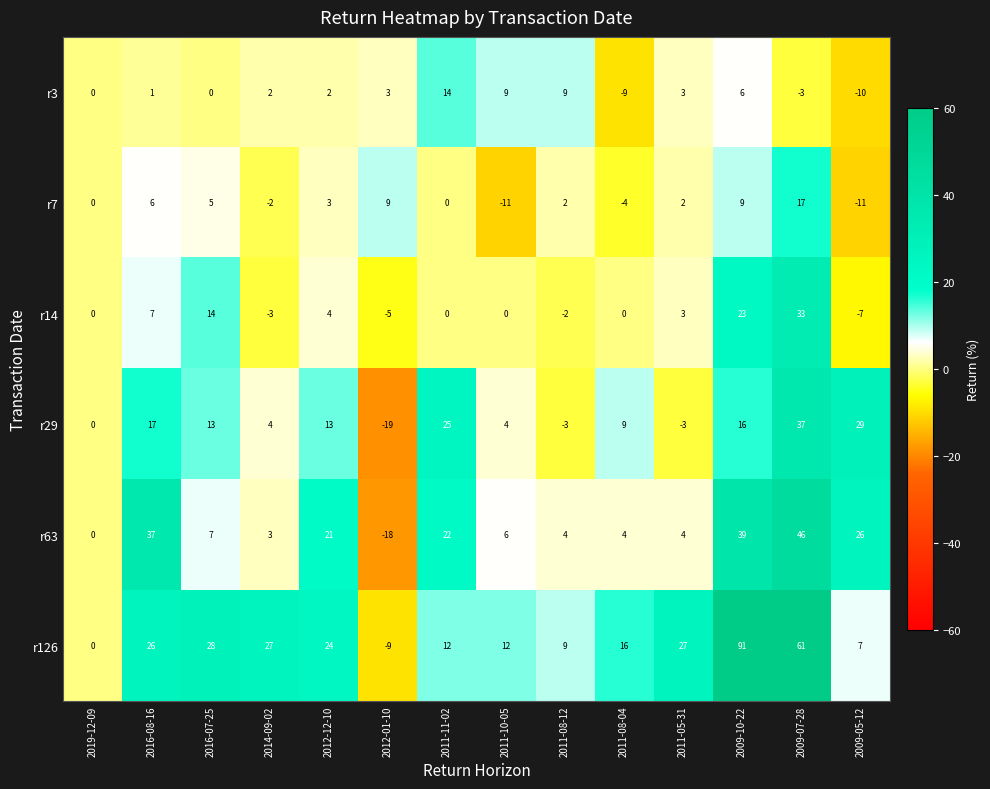

What is the total value across all series at 2011-10-05?

20